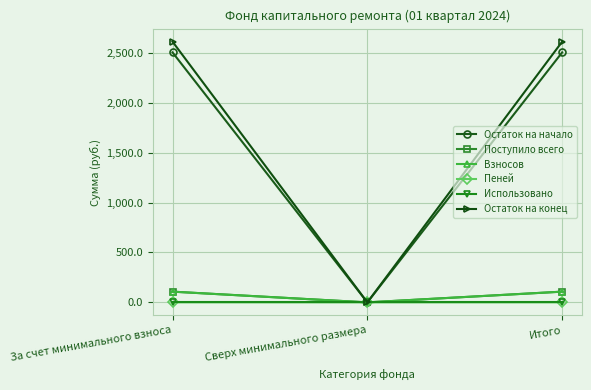

What is the greatest value displayed?

2611.4